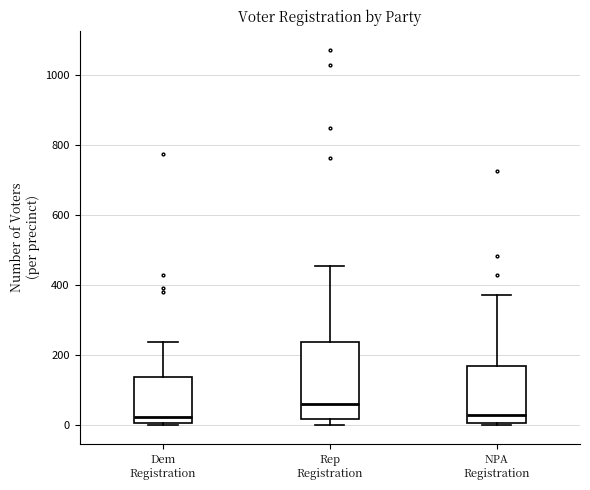

Reading left to right, read every box against the y-axis: the position of its median line, the range the box covers, and the ends of its whiskers. The values are not printed on the chart, so give them approximately, as read against the axis.

Dem Registration: median 20, box 0 to 140, whiskers 0 to 240
Rep Registration: median 60, box 20 to 240, whiskers 0 to 460
NPA Registration: median 20, box 0 to 180, whiskers 0 (just below the box's lower edge) to 380